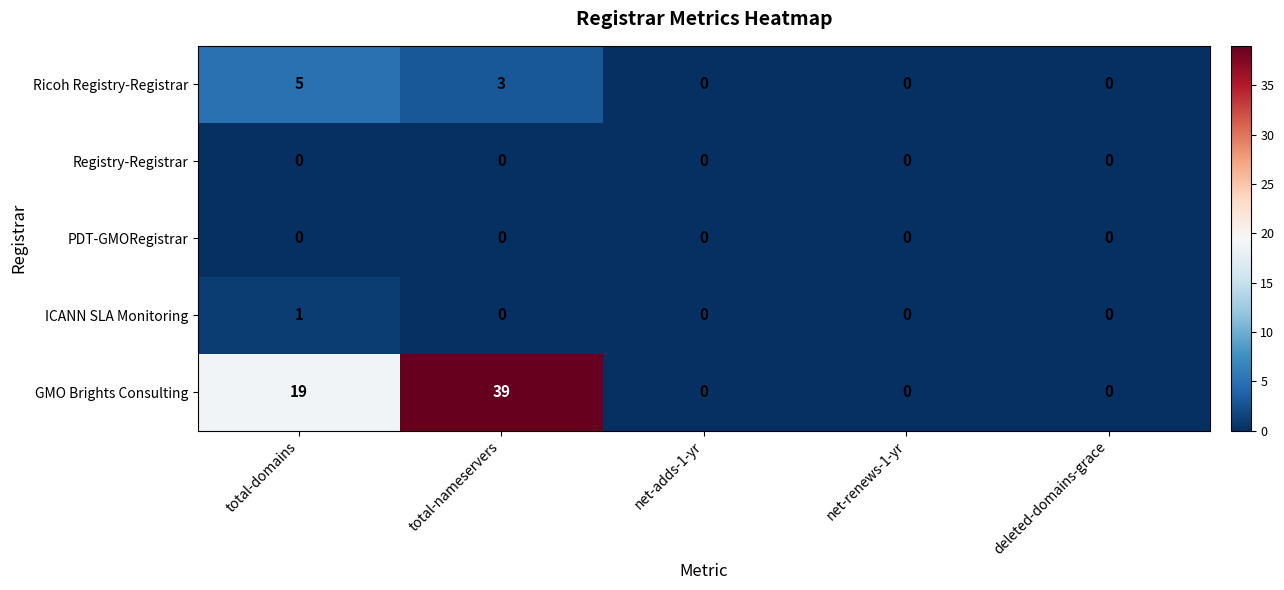

Which series has the largest total across all categories?

GMO Brights Consulting